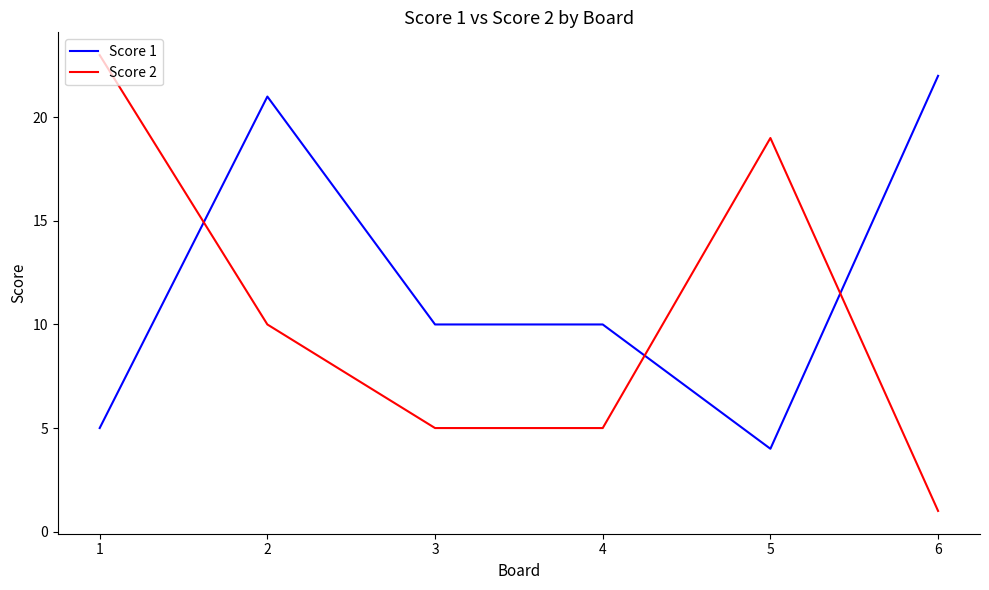

How many lines are shown in the chart?

2